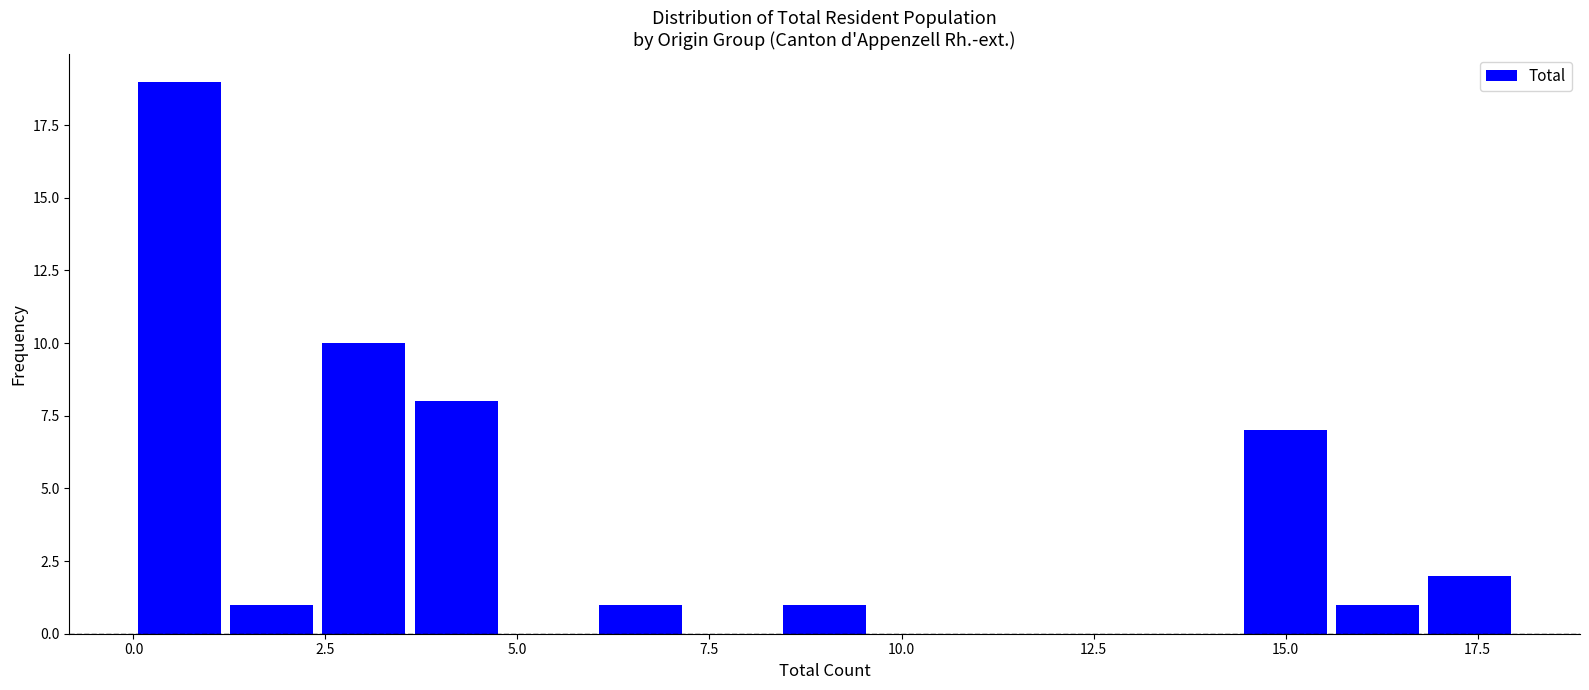

Around what value on the x-axis is the tallest bar? Give the approximate position of its centre, as read against the axis.

0.5